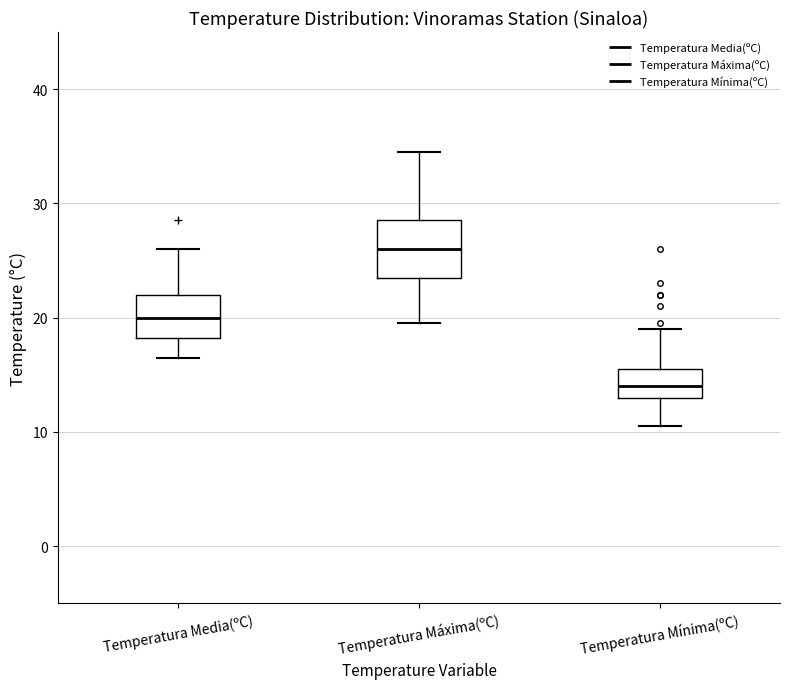

Reading left to right, read every box against the y-axis: the position of its median line, the range the box covers, and the ends of its whiskers. The values are not printed on the chart, so give them approximately, as read against the axis.

Temperatura Media(ºC): median 20, box 18 to 22, whiskers 17 to 26
Temperatura Máxima(ºC): median 26, box 24 to 29, whiskers 20 to 35
Temperatura Mínima(ºC): median 14, box 13 to 16, whiskers 11 to 19